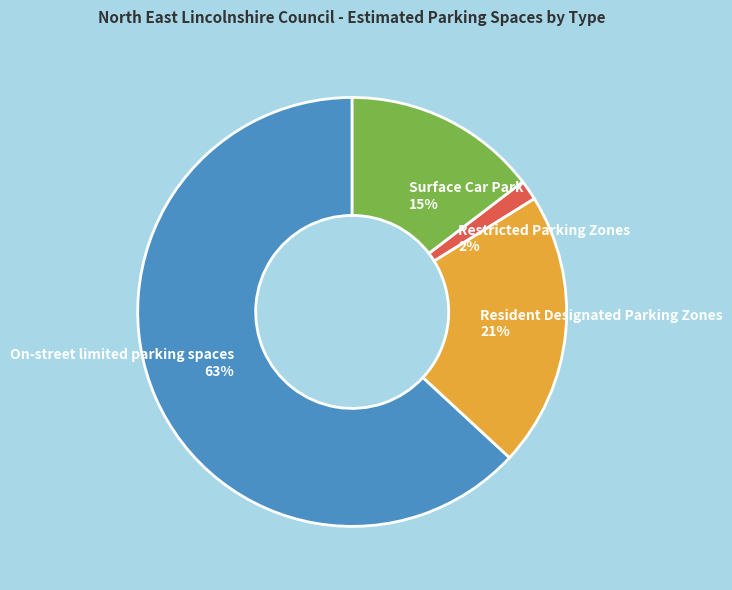

To the nearest percent, what is the difference between the Resident Designated Parking Zones and Surface Car Park slice percentages?

6%